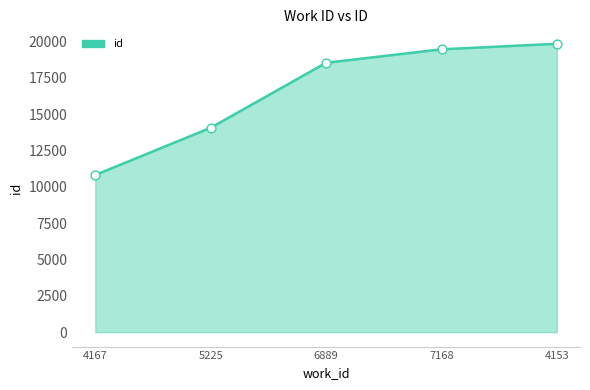

What is the change in value from 6889 to 4153?

+1308